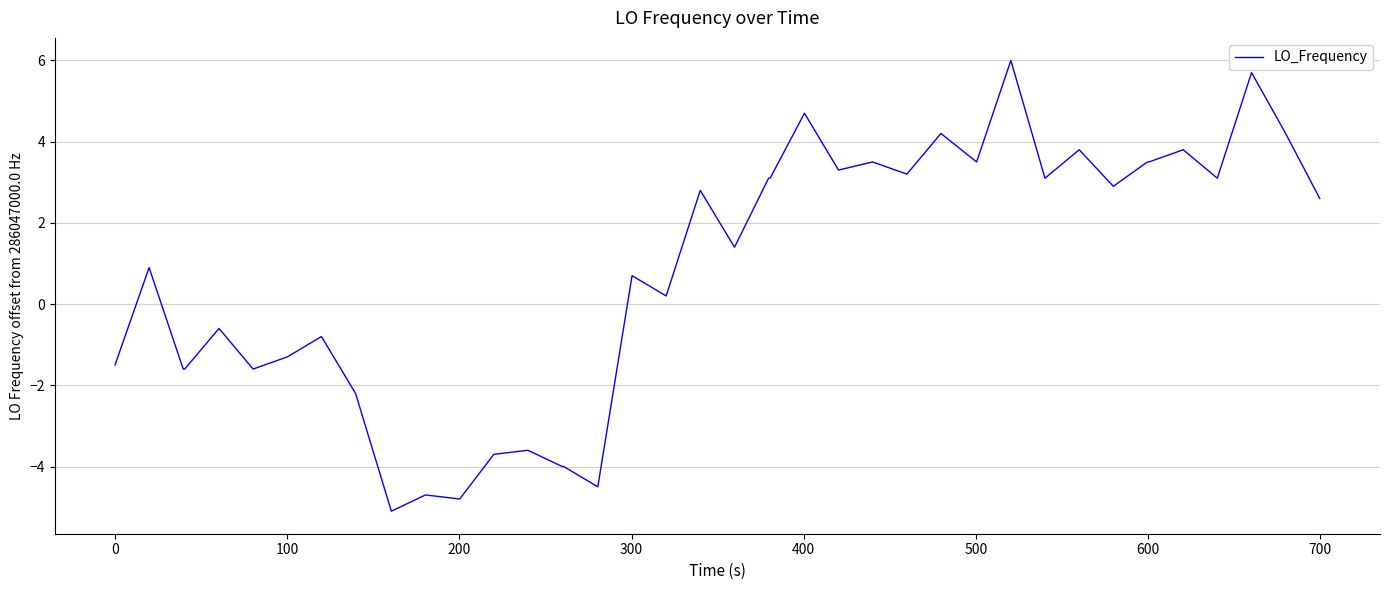

Reading left to right, list all the values displayed in this chart.

-1.5	0.9	-1.6	-1.6	-0.6	-1.6	-1.3	-0.8	-2.2	-5.1	-4.7	-4.8	-3.7	-3.6	-4.0	-4.0	-4.5	0.7	0.2	2.8	1.4	3.1	3.1	4.7	3.3	3.5	3.2	4.2	3.5	6.0	3.1	3.8	2.9	3.5	3.5	3.8	3.1	5.7	4.2	2.6